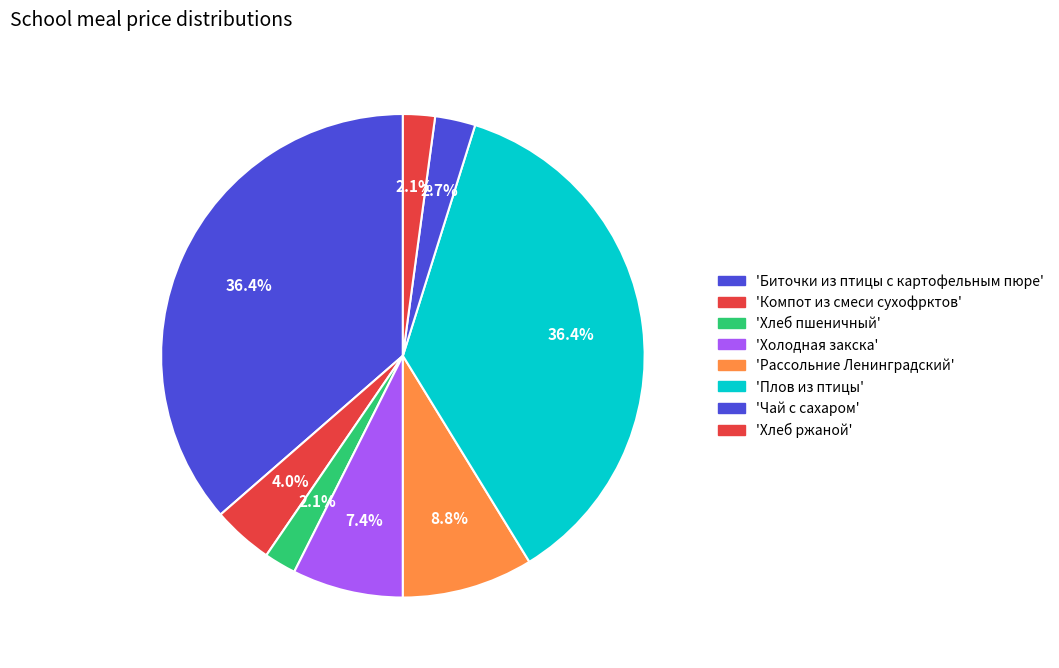

How many slices are in this pie chart?

8